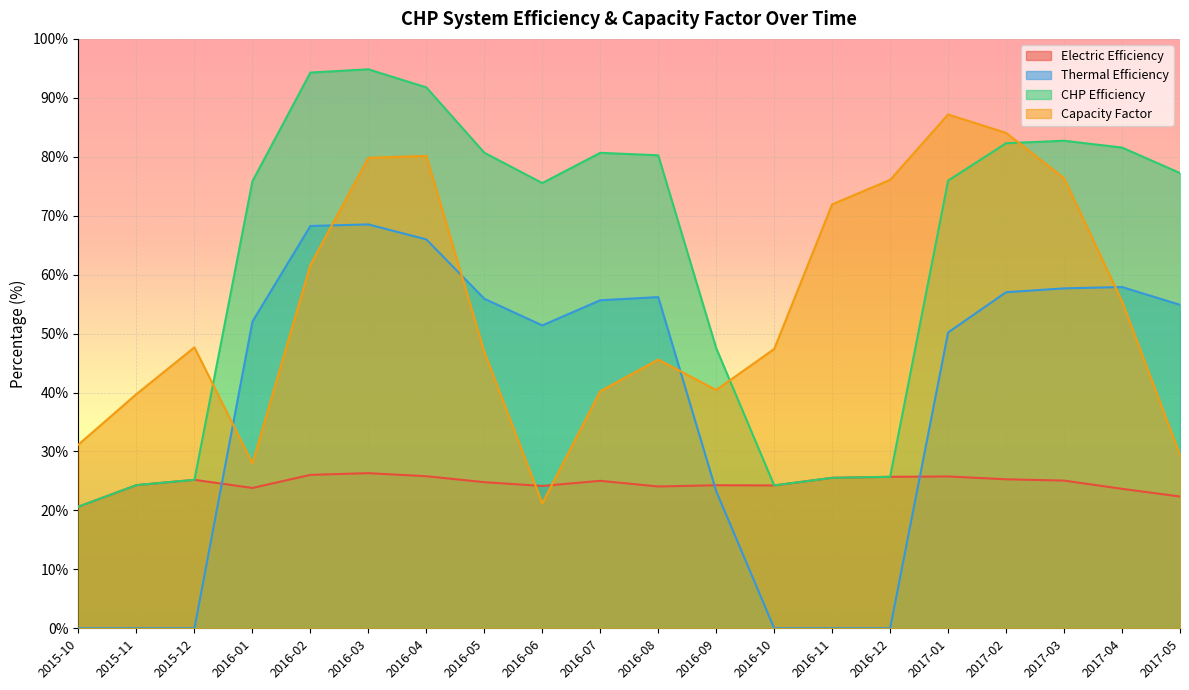

Which series has the largest total across all categories?

CHP Efficiency